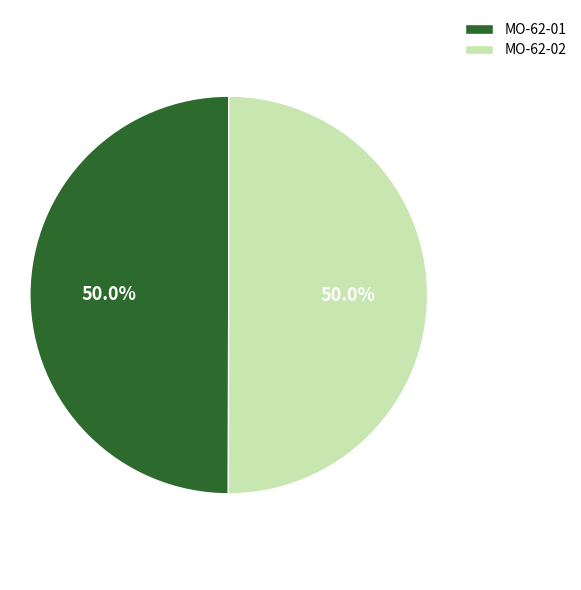

Combined, do MO-62-01 and MO-62-02 account for over 50%?

Yes